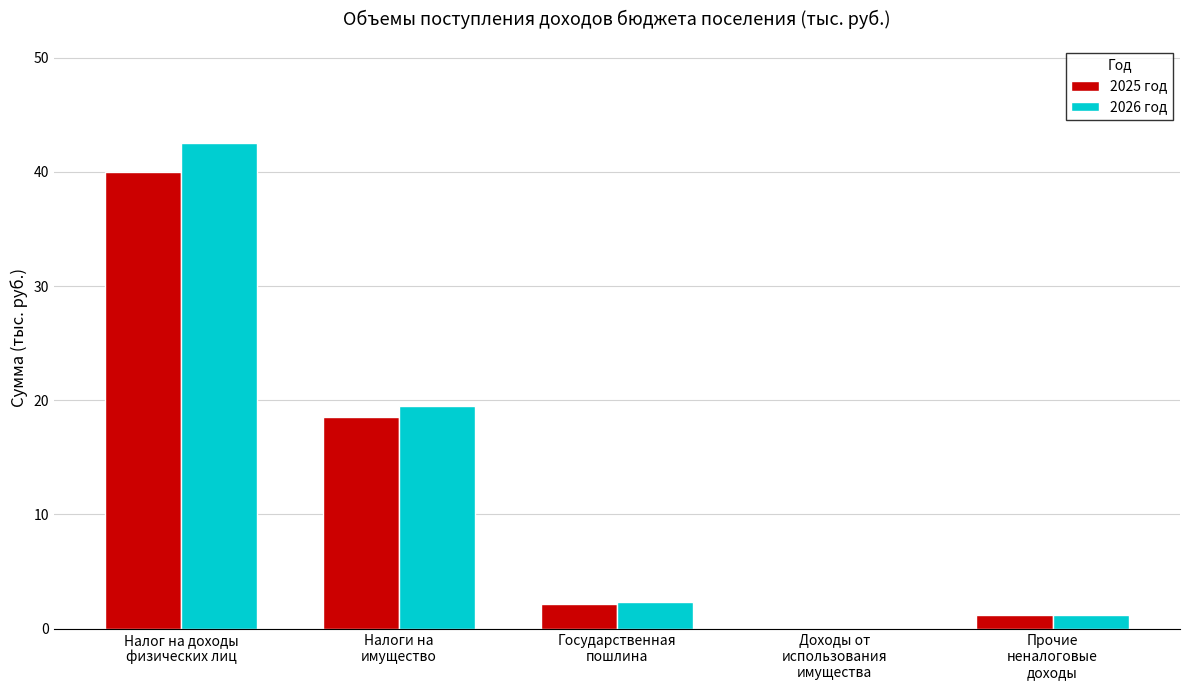

Are the bars grouped side by side (vs. stacked)?

Yes